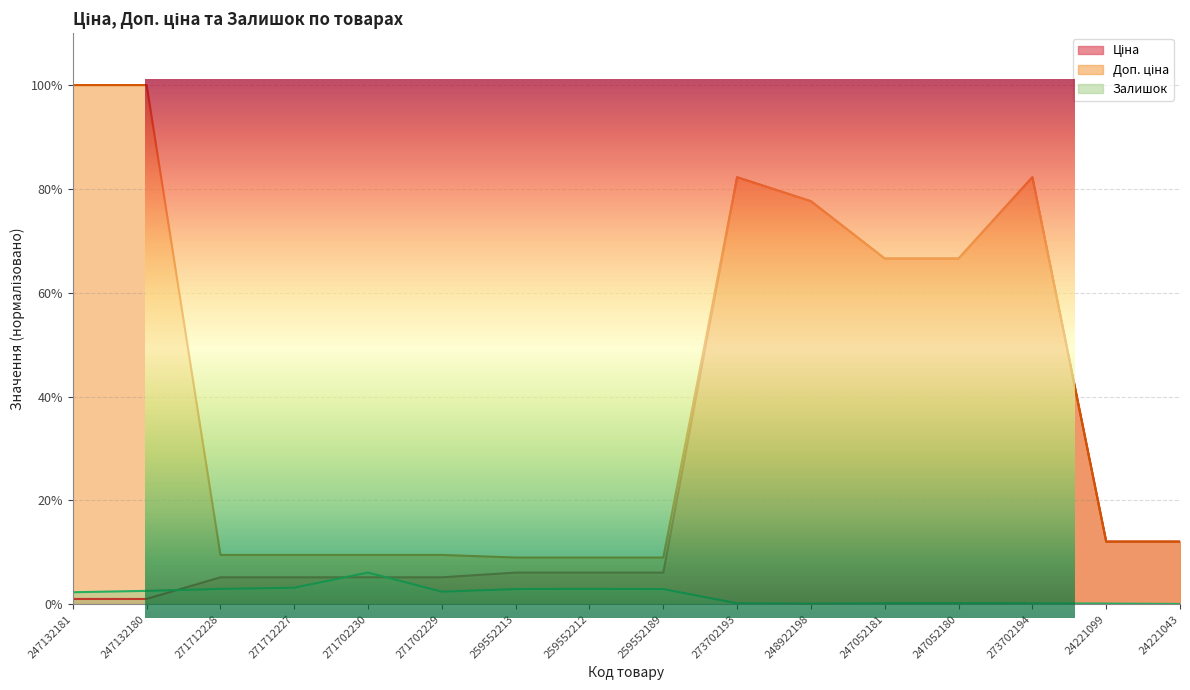

True or false: Доп. ціна and Залишок intersect in this chart.

False